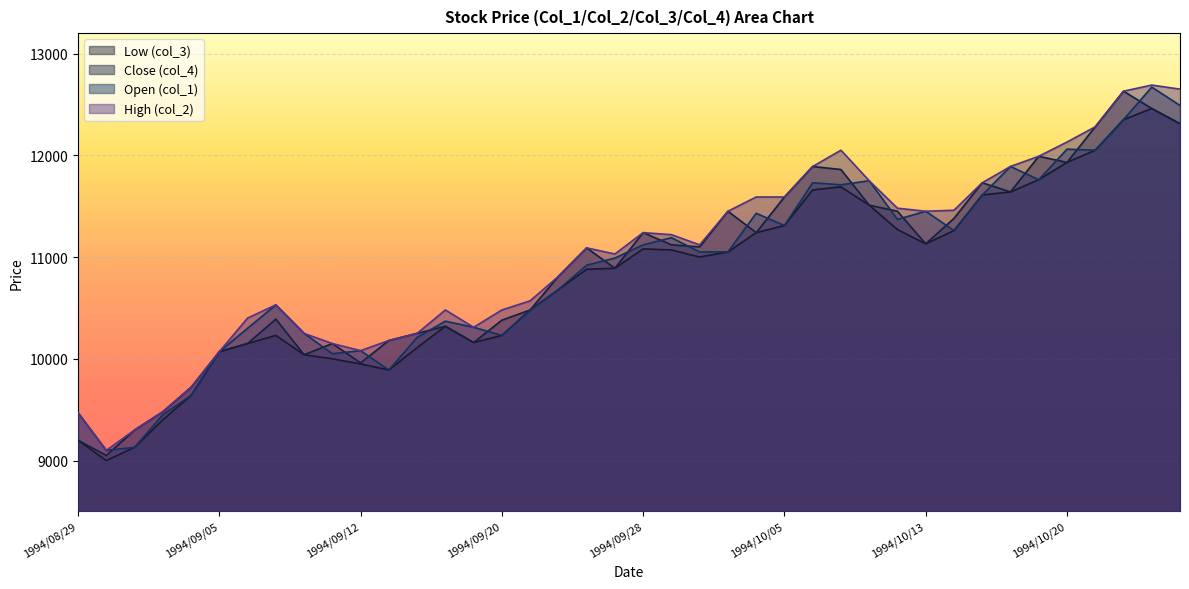

Rank the categories by Close (col_4) value from highest to lowest.

1994/10/24, 1994/10/25, 1994/10/26, 1994/10/21, 1994/10/19, 1994/10/20, 1994/10/06, 1994/10/07, 1994/10/17, 1994/10/18, 1994/10/05, 1994/10/11, 1994/10/03, 1994/10/12, 1994/10/14, 1994/09/28, 1994/10/04, 1994/10/13, 1994/09/29, 1994/09/30, 1994/09/26, 1994/09/27, 1994/09/22, 1994/09/21, 1994/09/07, 1994/09/20, 1994/09/16, 1994/09/14, 1994/09/13, 1994/09/19, 1994/09/06, 1994/09/09, 1994/09/05, 1994/09/08, 1994/09/12, 1994/09/02, 1994/09/01, 1994/08/31, 1994/08/29, 1994/08/30